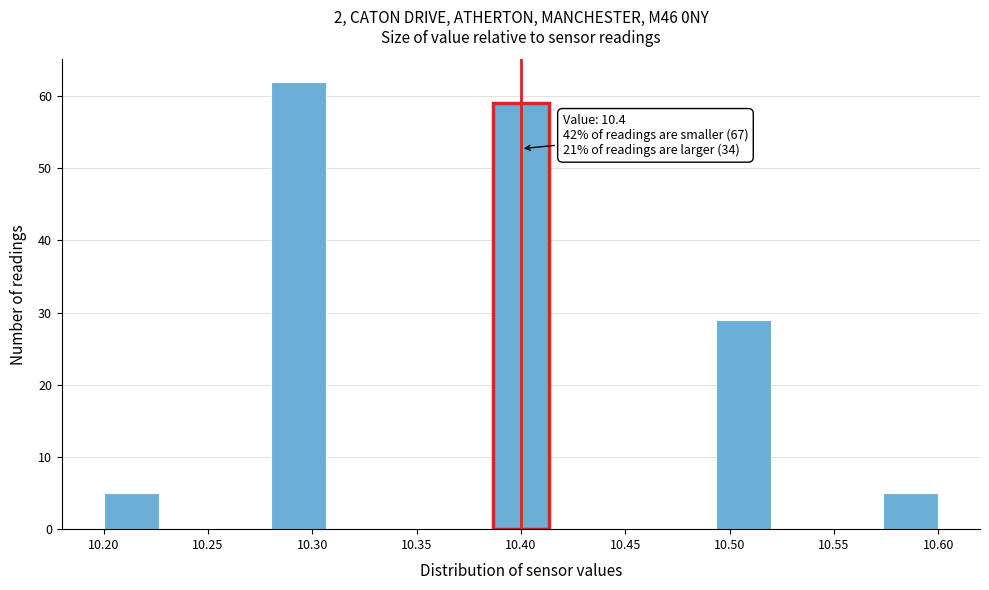

Over which range of the x-axis is the bar tallest?

10.280 to 10.305